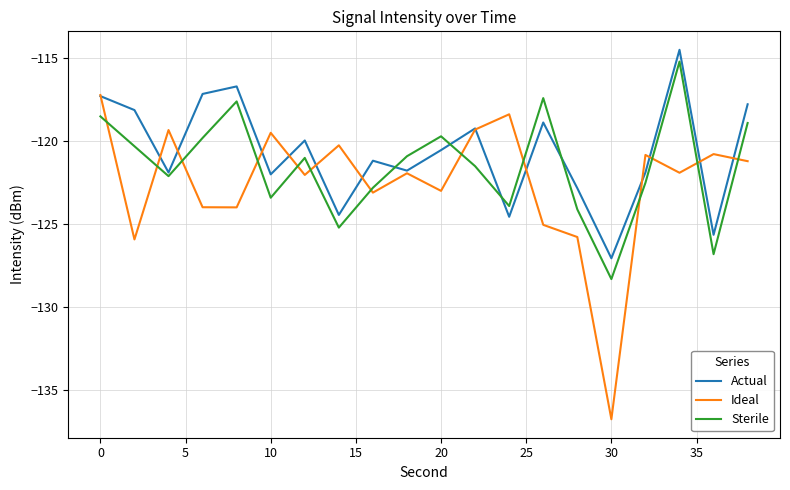

What is the maximum value for Actual?

-114.5